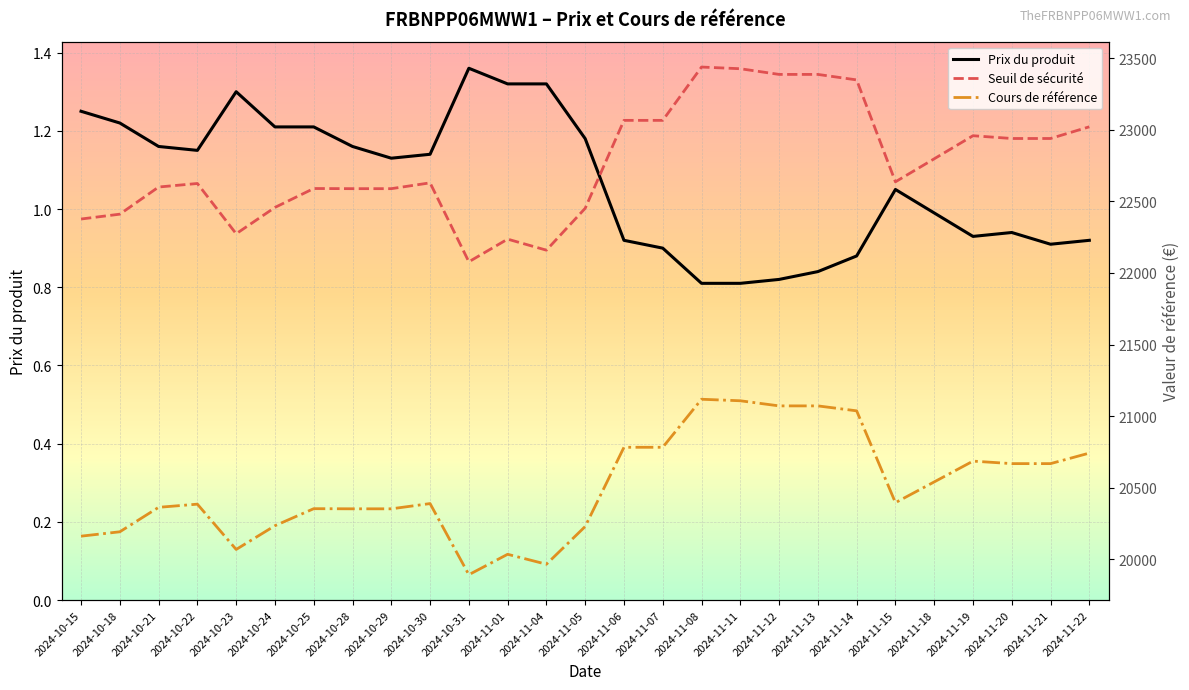

How many lines are shown in the chart?

3